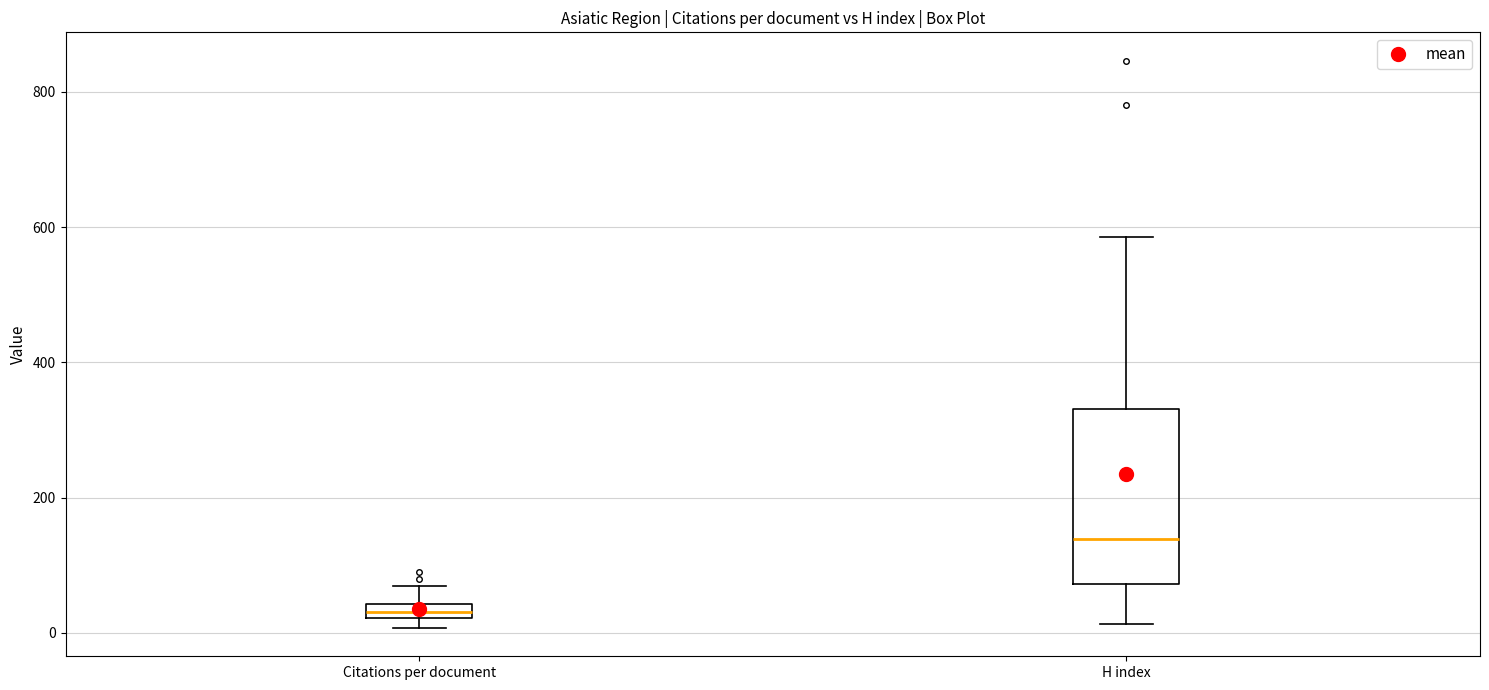

Where is the upper edge of the box for Citations per document on the y-axis? The values are not printed on the chart, so give them approximately, as read against the axis.

40